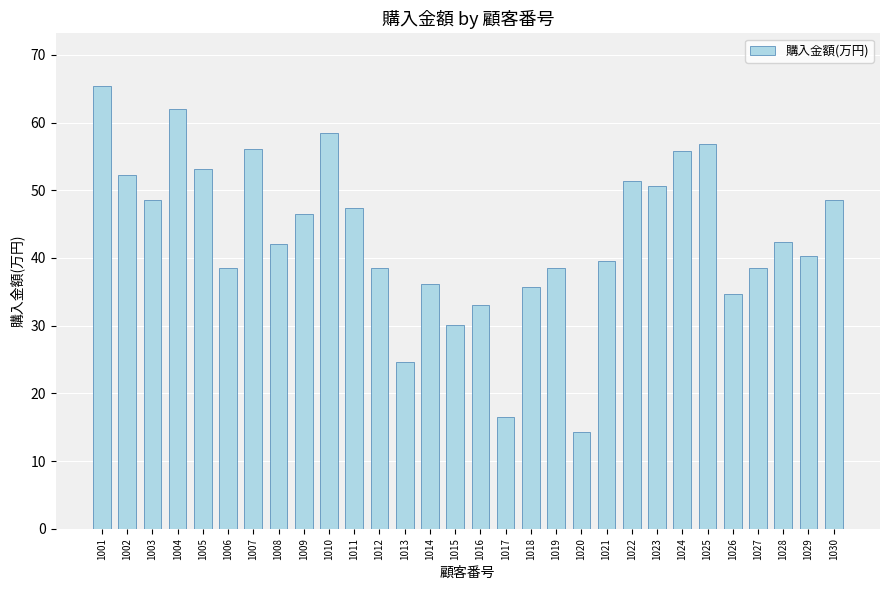

Reading right to left, extract all data points from this chart.

1030=48.5	1029=40.2	1028=42.4	1027=38.5	1026=34.6	1025=56.8	1024=55.8	1023=50.7	1022=51.3	1021=39.5	1020=14.2	1019=38.5	1018=35.6	1017=16.5	1016=33.0	1015=30.1	1014=36.1	1013=24.6	1012=38.5	1011=47.3	1010=58.4	1009=46.5	1008=42.0	1007=56.1	1006=38.5	1005=53.2	1004=62.0	1003=48.5	1002=52.3	1001=65.3